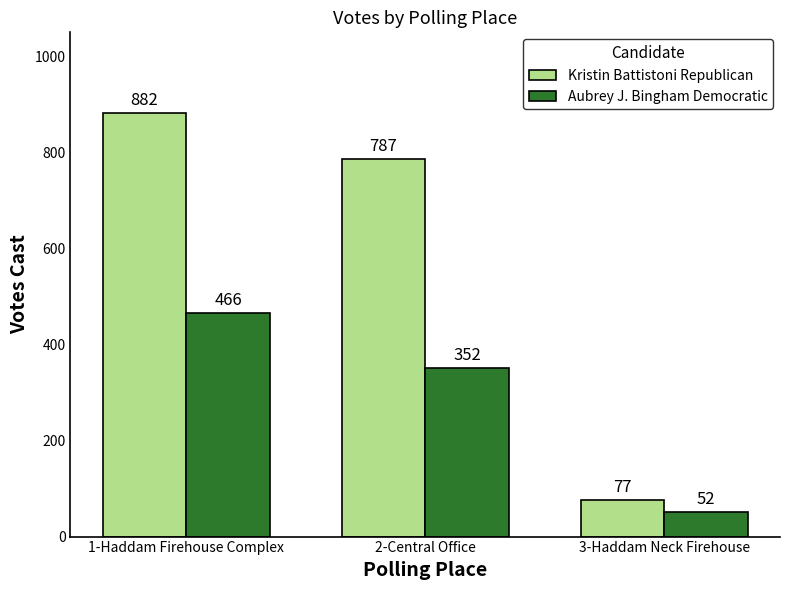

At how many categories does at least one series exceed 437?

2